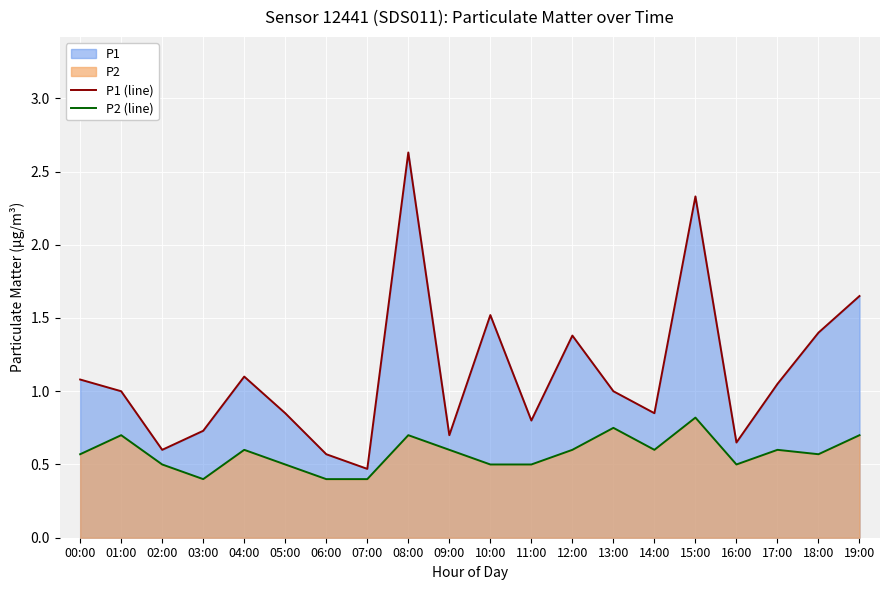

In P1 (line), how many points are higher than both neighbors (excluding endpoints)?

5